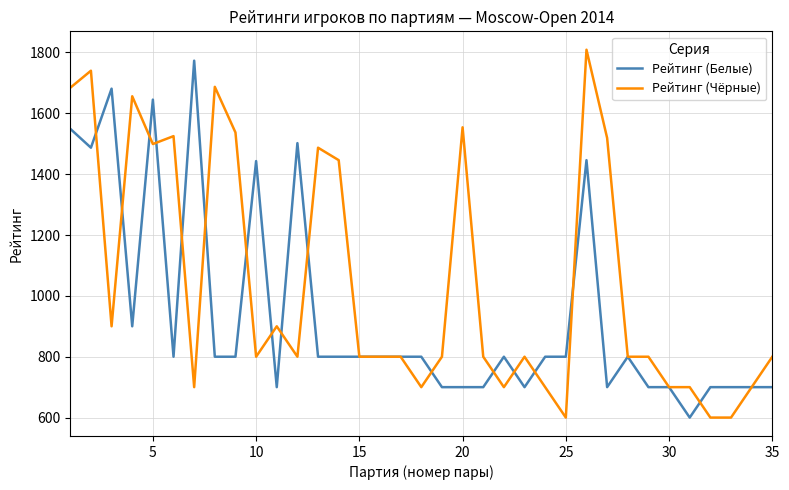

List the series in order of their overall mean, lowest first.

Рейтинг (Белые), Рейтинг (Чёрные)